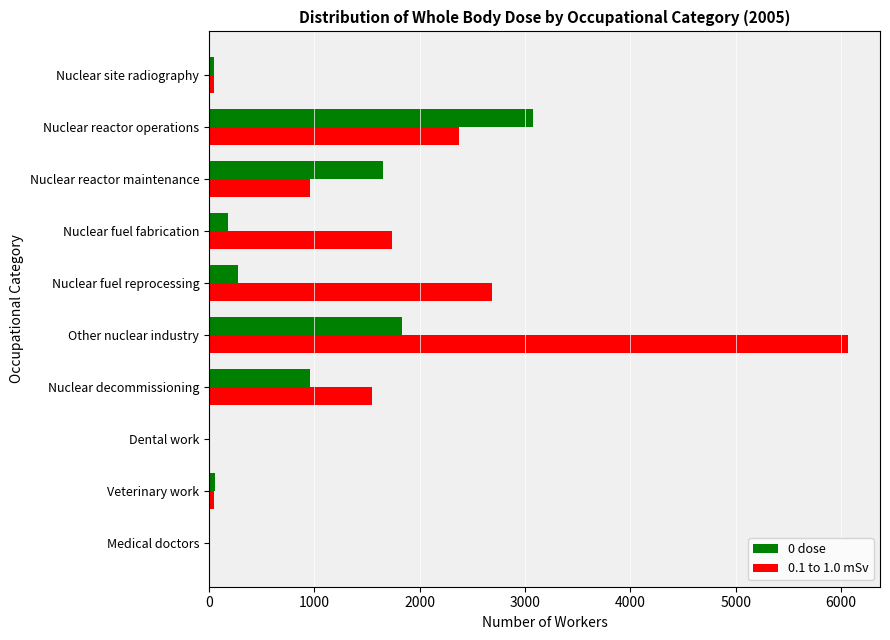

The 0 dose series shows 1830 at Other nuclear industry. True or false?

True